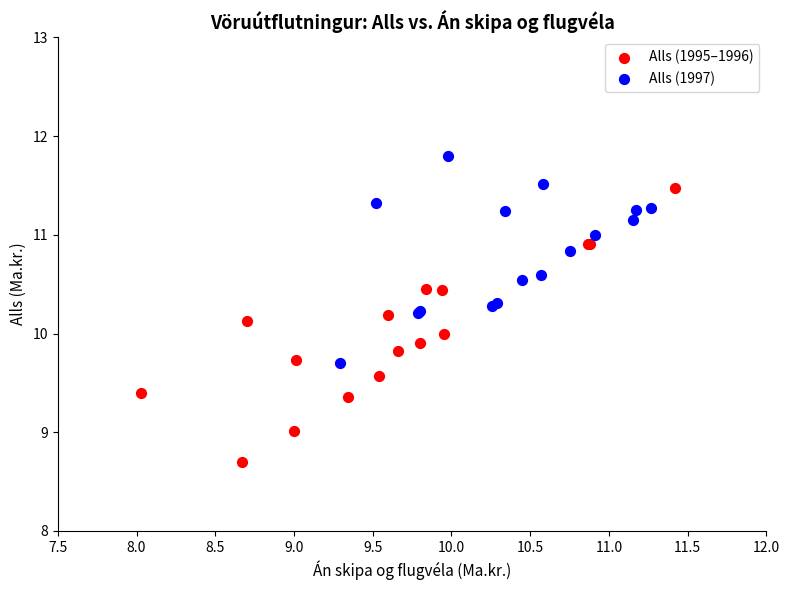

Which series contains the highest Y value?

Alls (1997)